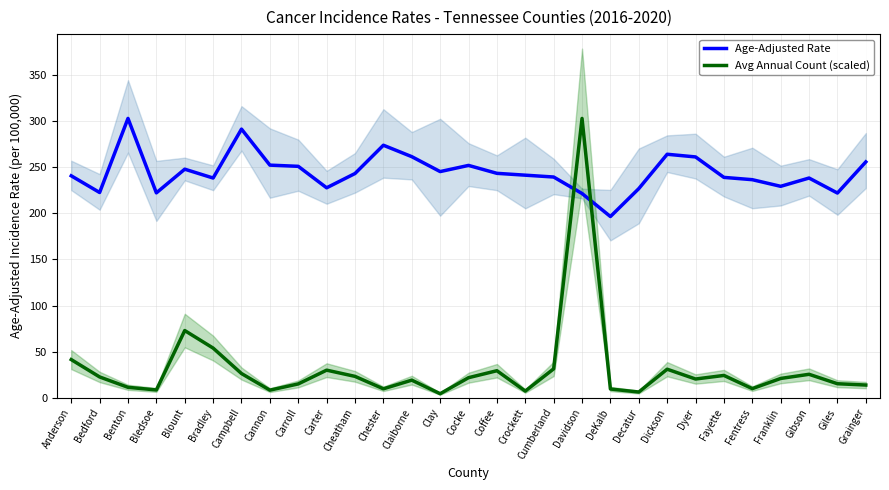

Rank the series at Campbell from highest to lowest value.

Age-Adjusted Rate, Avg Annual Count (scaled)